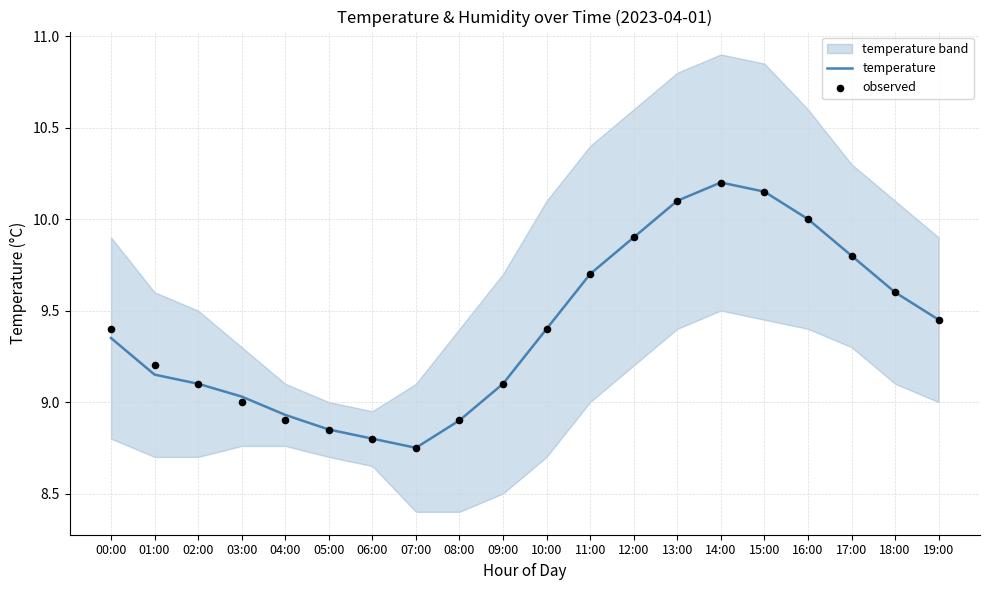

Where does the temperature series first go above 9?

00:00